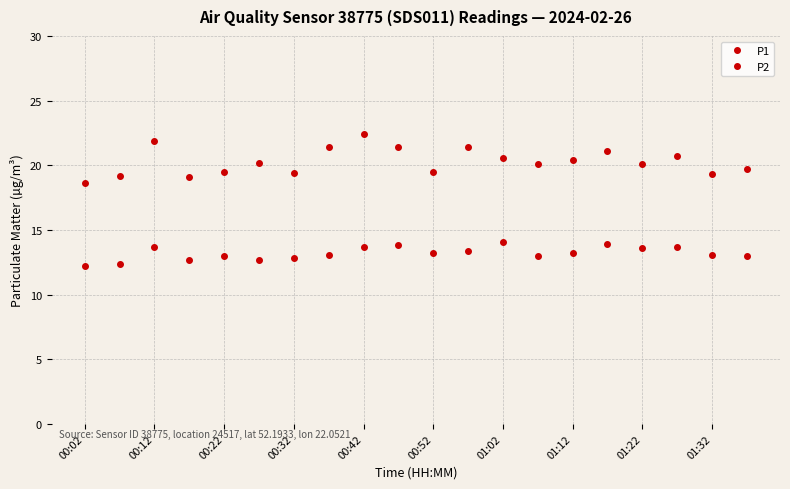

Count the number of categories in the chart.

20